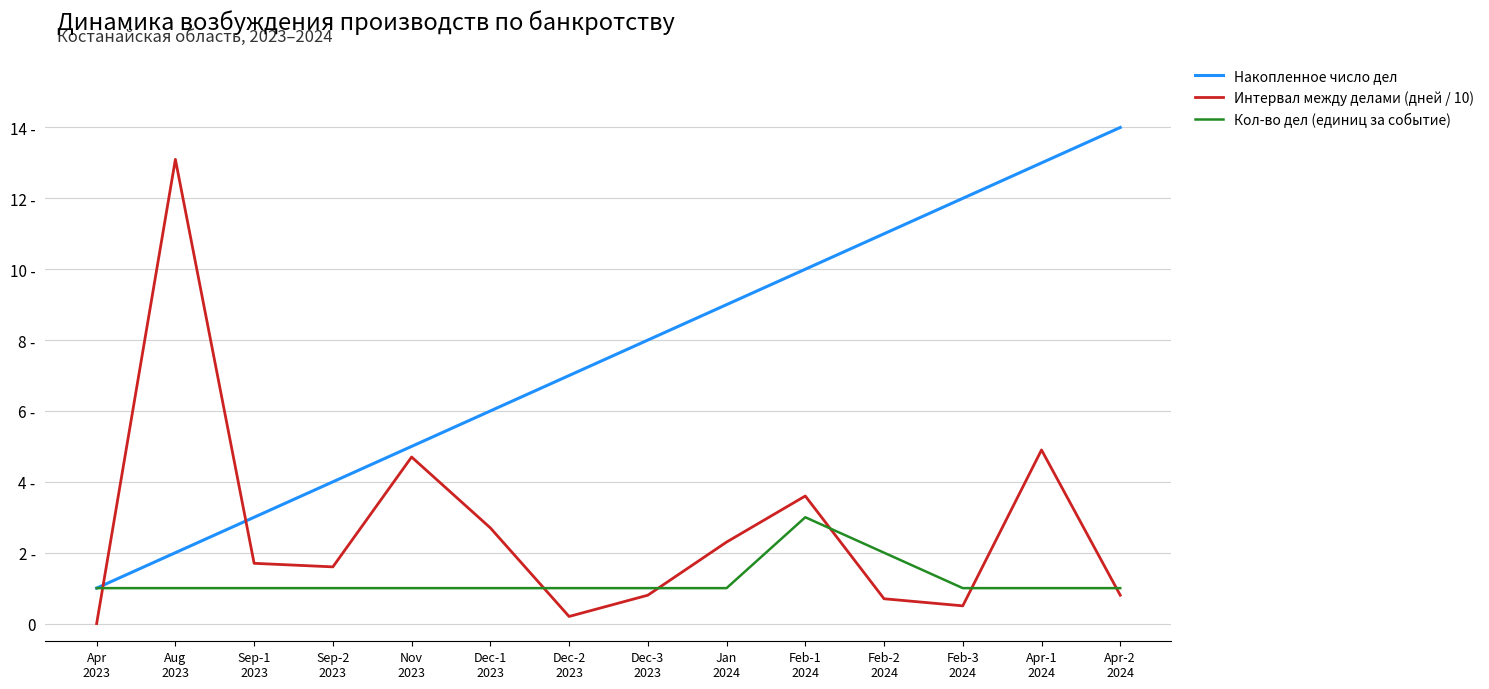

What is the difference between the highest and lowest values at Feb-3
2024?

11.5